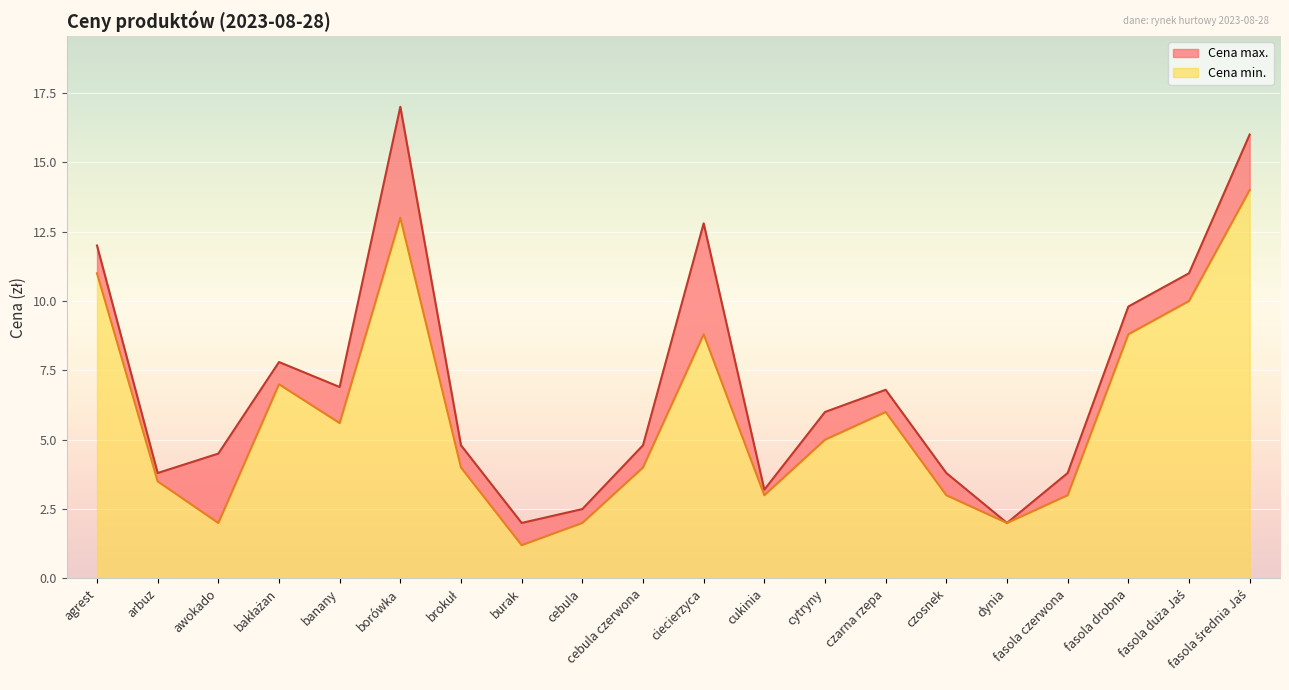

Between borówka and cukinia, which series saw the biggest shift?

Cena max.